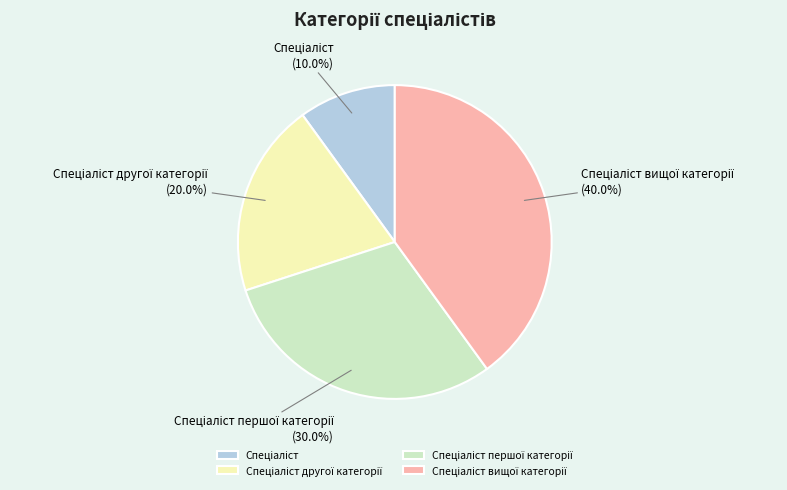

Is there any slice that represents more than half of the pie?

No